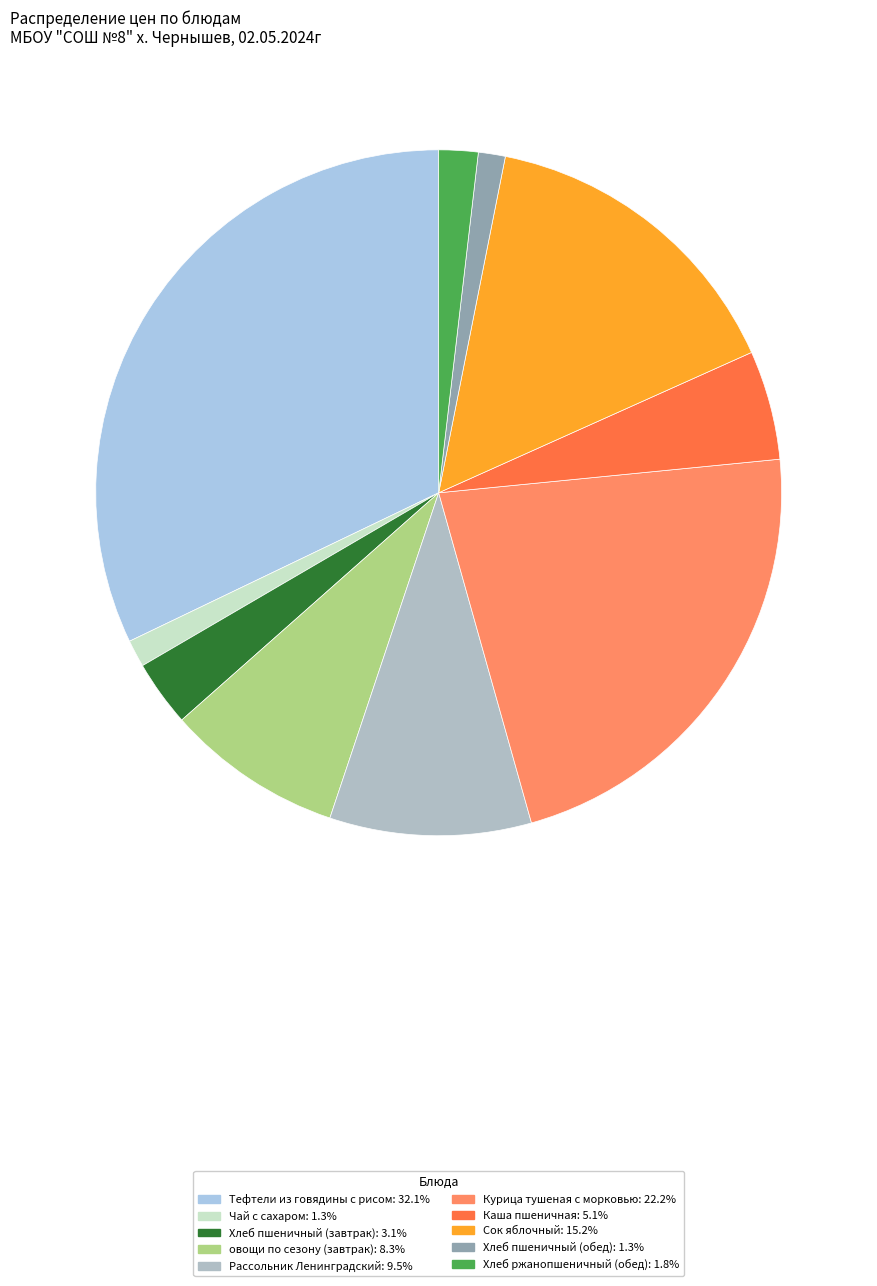

What is the smallest slice in the pie chart?

Хлеб пшеничный (обед)